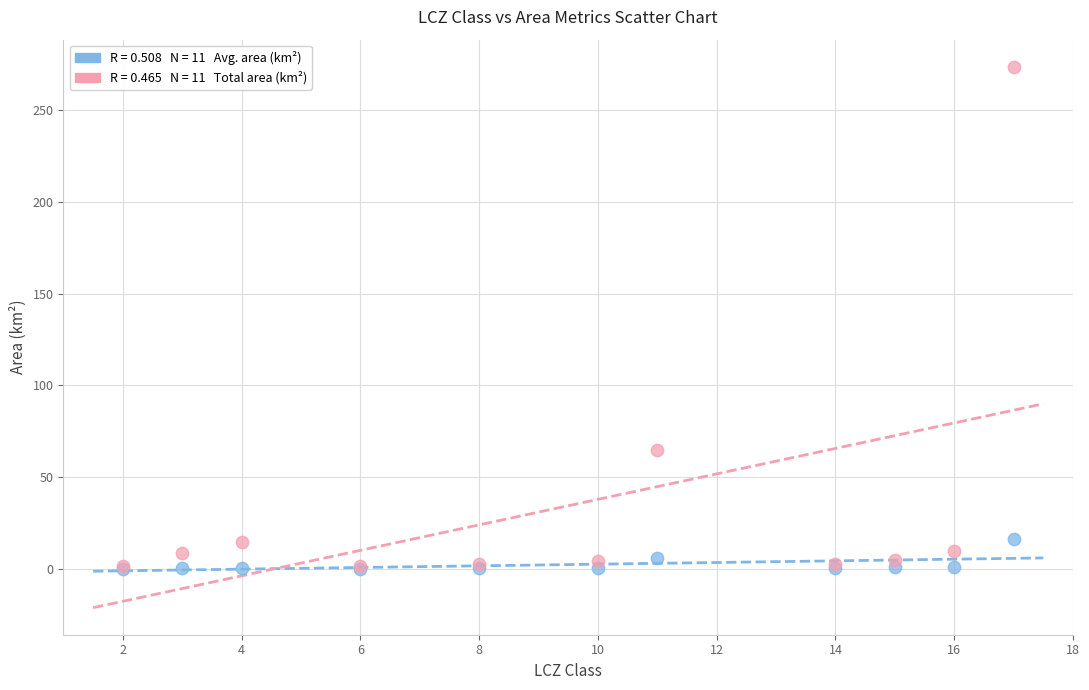

Across all series, what Y value is closest to 136?

64.8